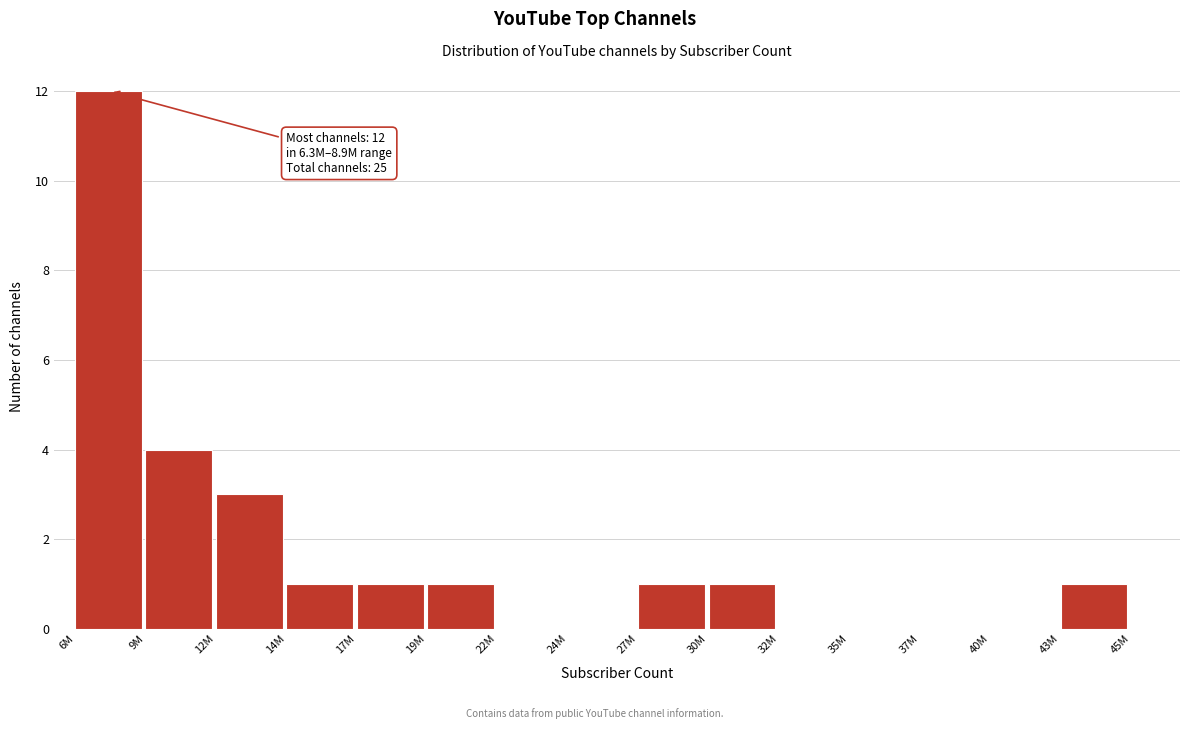

Reading right to left, list all the values displayed in this chart.

43M=1	40M=0	37M=0	35M=0	32M=0	30M=1	27M=1	24M=0	22M=0	19M=1	17M=1	14M=1	12M=3	9M=4	6M=12